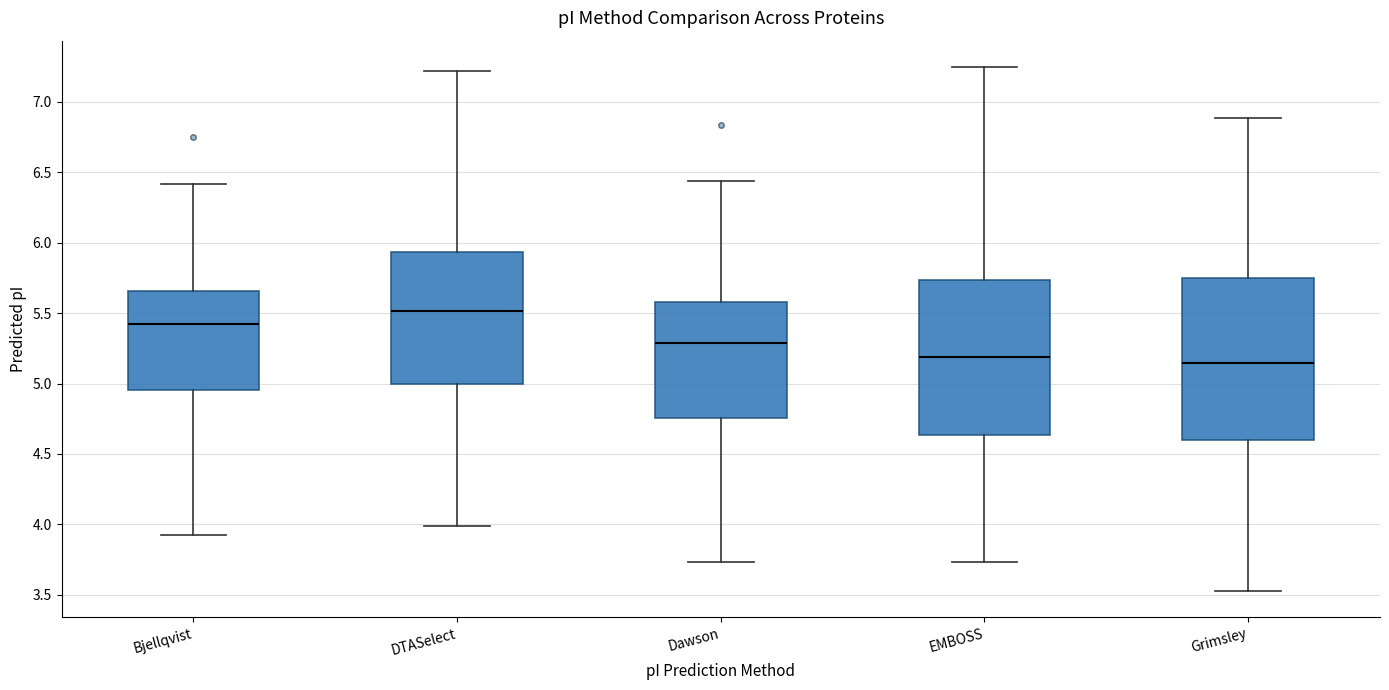

Which box has the highest median line?

DTASelect